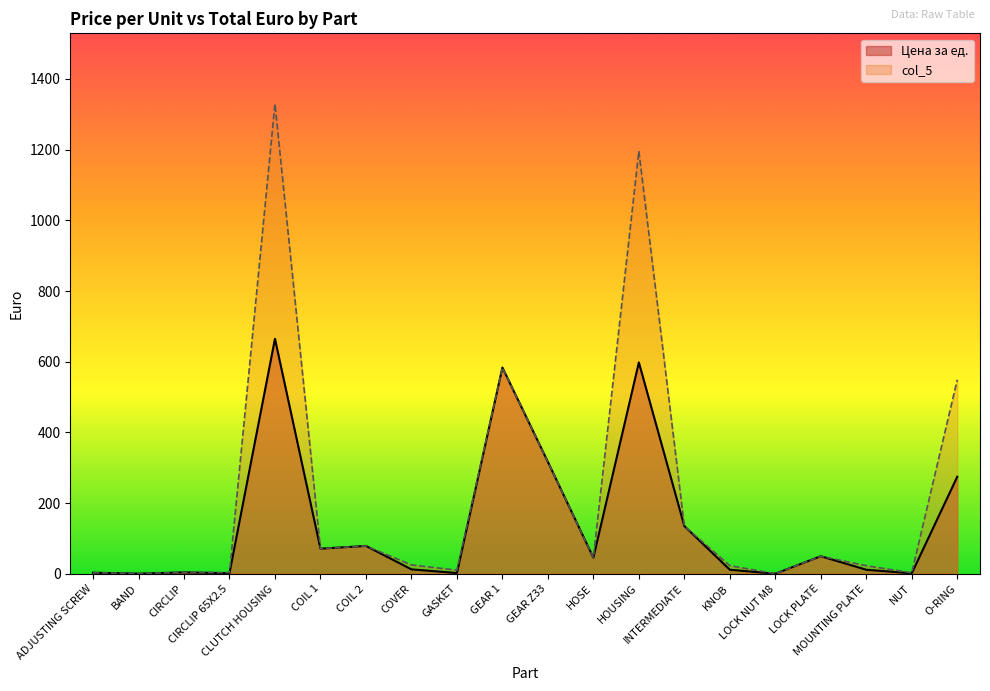

Reading right to left, transcribe all the data shown in this chart.

Цена за ед.: 274.5	1.3	11.4	49.7	0.1	11.5	135.0	598.0	45.6	316.6	583.6	2.0	12.5	78.7	71.0	664.9	1.7	3.9	0.3	3.0
col_5: 549.0	2.7	22.8	49.7	0.3	22.9	135.0	1196.0	45.6	316.6	583.6	10.2	25.0	78.7	71.0	1329.7	3.3	3.9	0.6	3.0